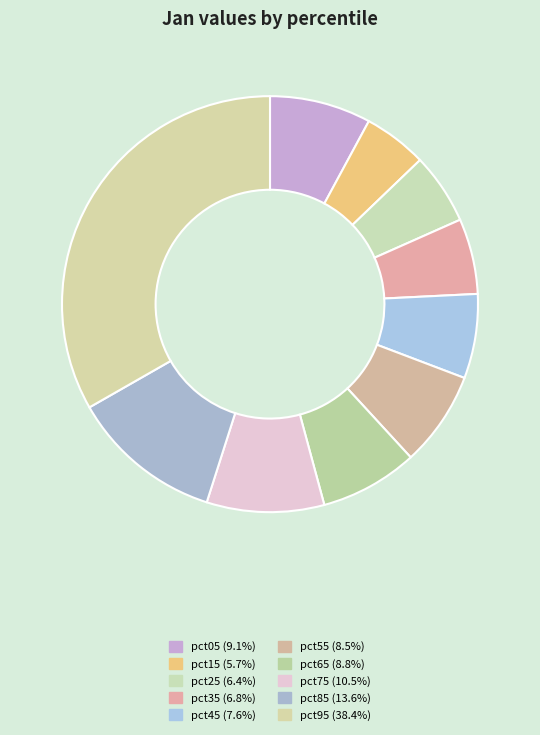

What percentage is the pct85 slice, to the nearest percent?

12%